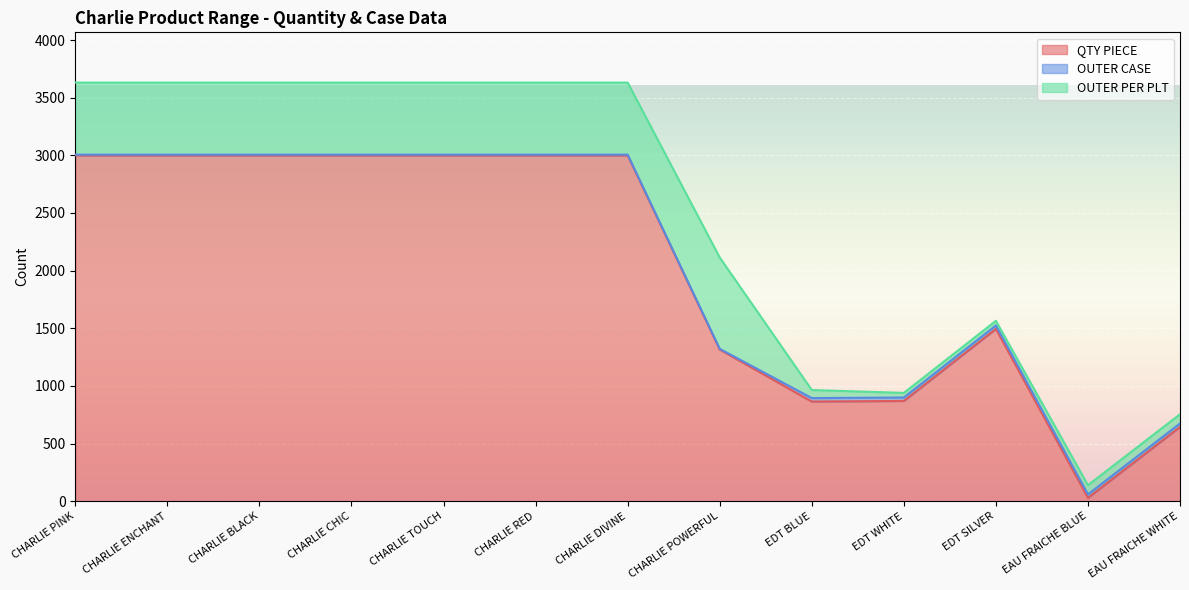

Reading right to left, list all the values displayed in this chart.

QTY PIECE: 645	30	1495	870	865	1316	3000	3000	3000	3000	3000	3000	3000
OUTER CASE: 30	30	30	30	30	6	6	6	6	6	6	6	6
OUTER PER PLT: 80	80	40	40	70	792	625	625	625	625	625	625	625